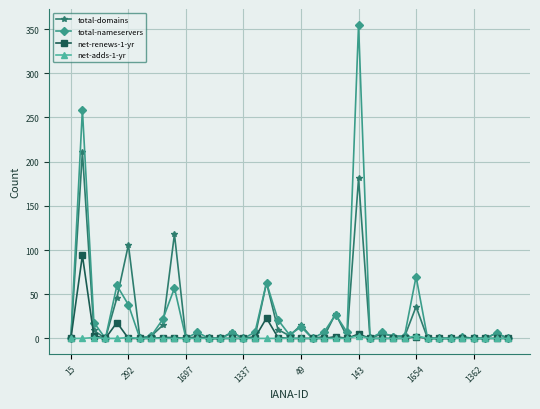

True or false: net-adds-1-yr has more than 0 interior local peaks.

True